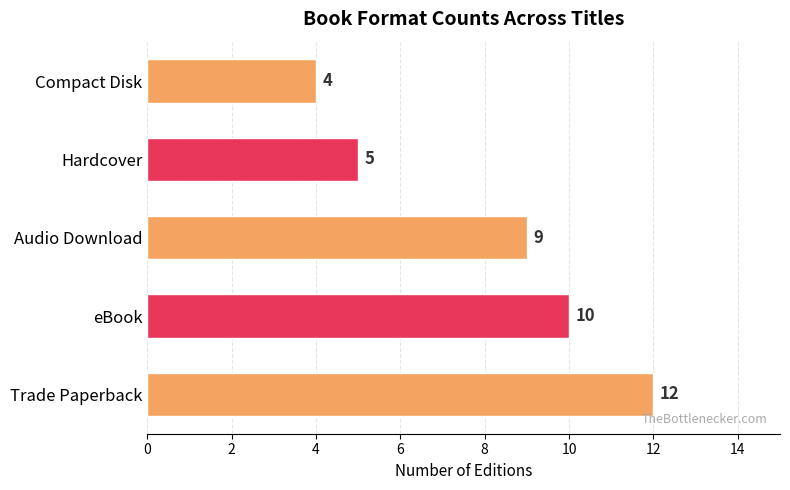

True or false: the data shows 5 at Hardcover.

True